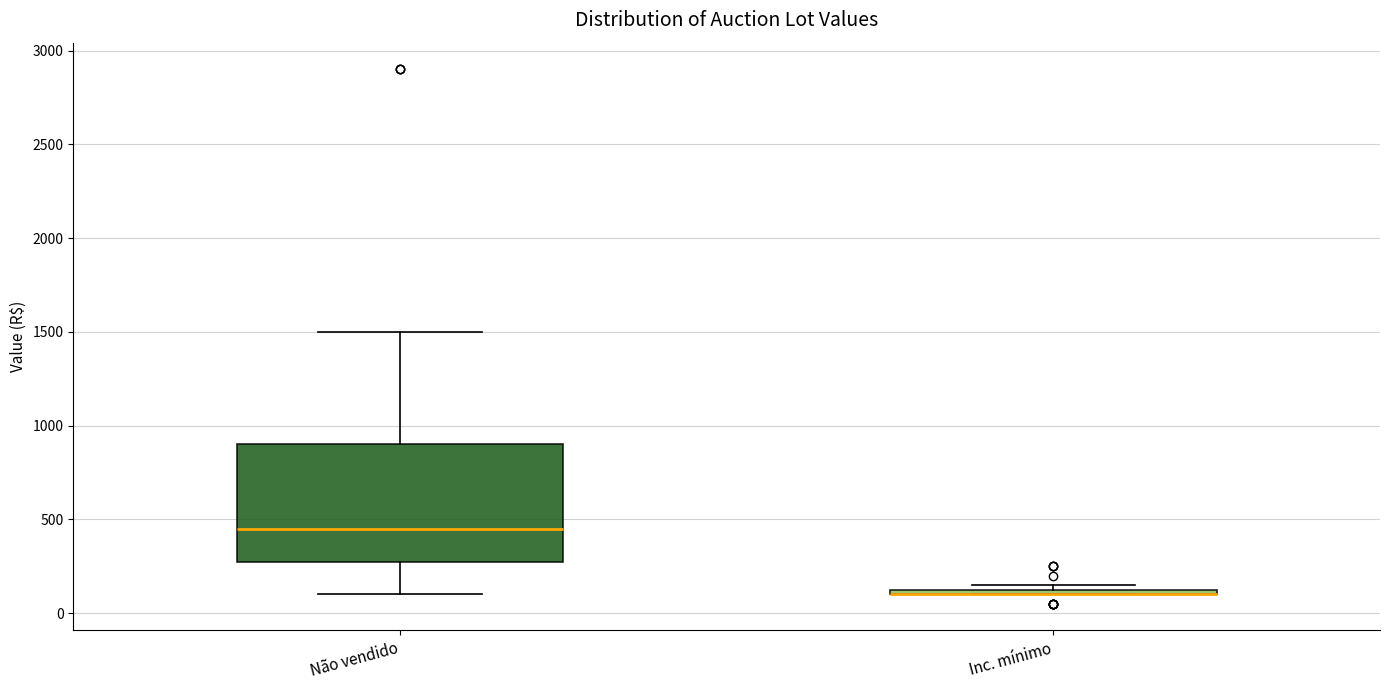

Where is the upper edge of the box for Inc. mínimo on the y-axis? The values are not printed on the chart, so give them approximately, as read against the axis.

150